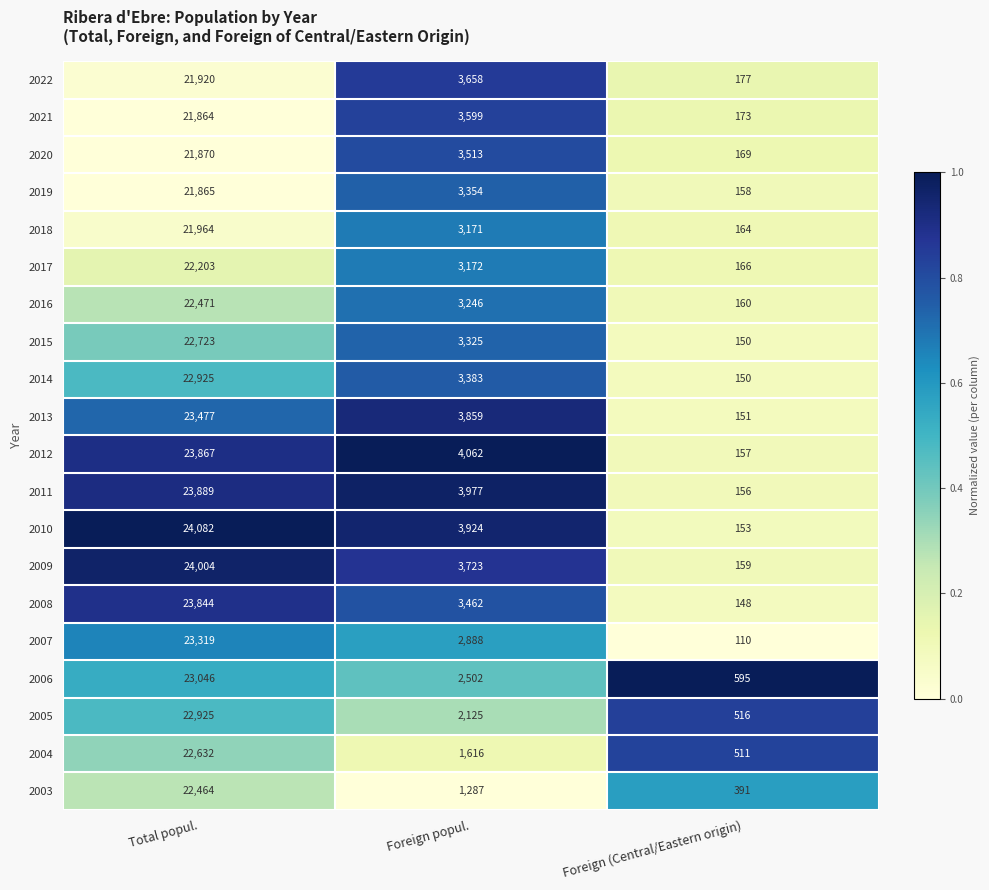

Is it true that 2005 equals 516 at Foreign (Central/Eastern origin)?

True